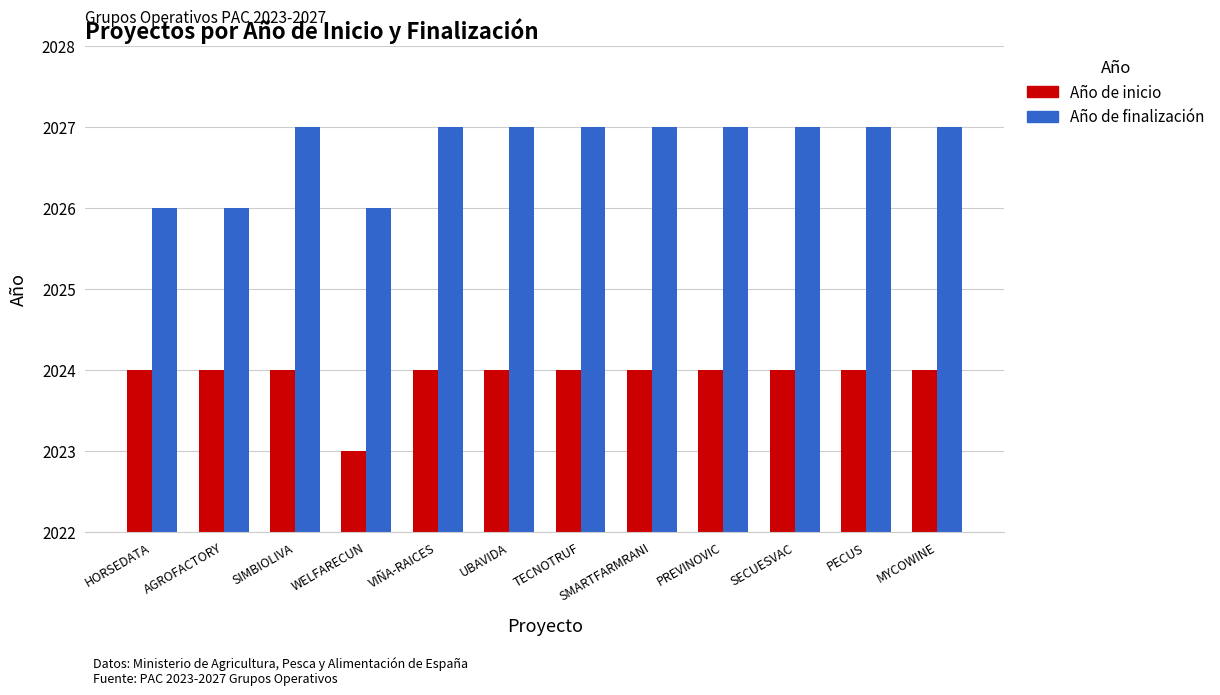

What is the label of the 4th bar from the left?

WELFARECUN